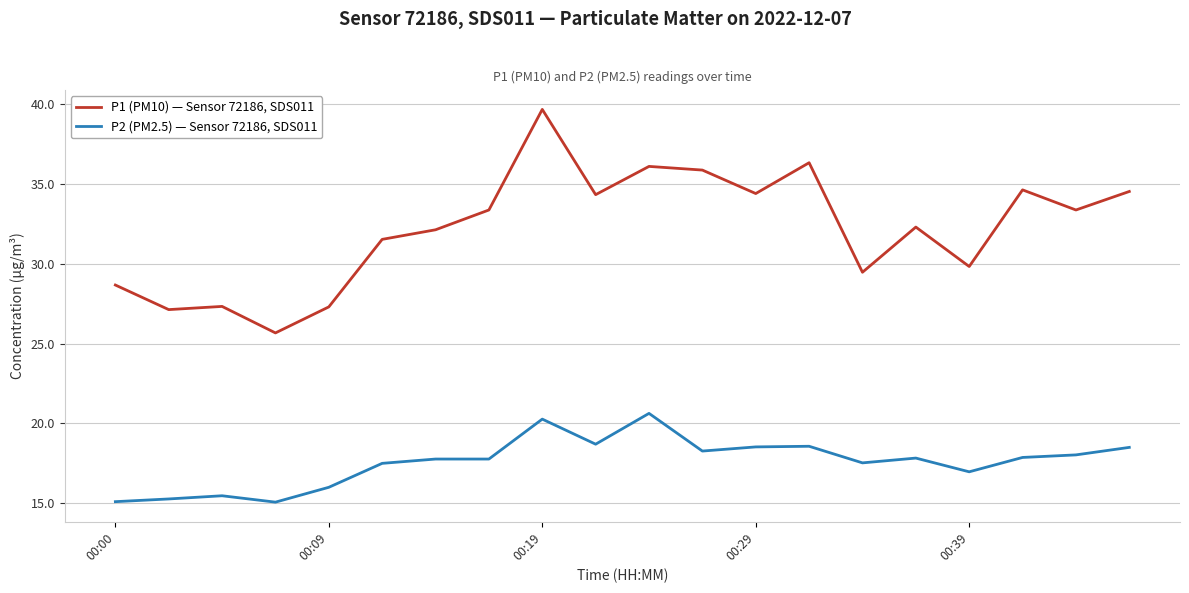

What is the difference between the maximum and minimum values in the P1 (PM10) — Sensor 72186, SDS011 series?

14.0